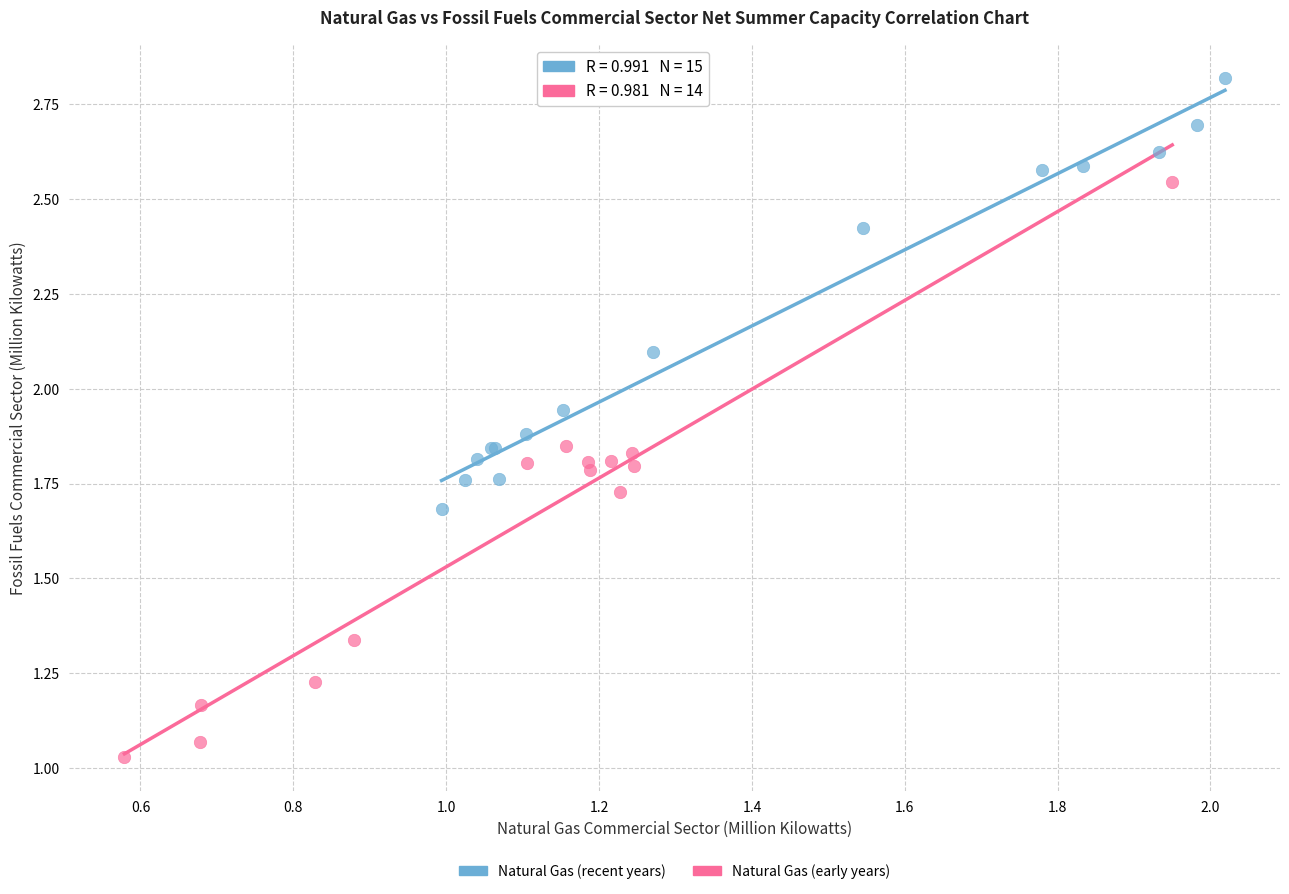

Which series contains the lowest Y value?

Natural Gas (early years)